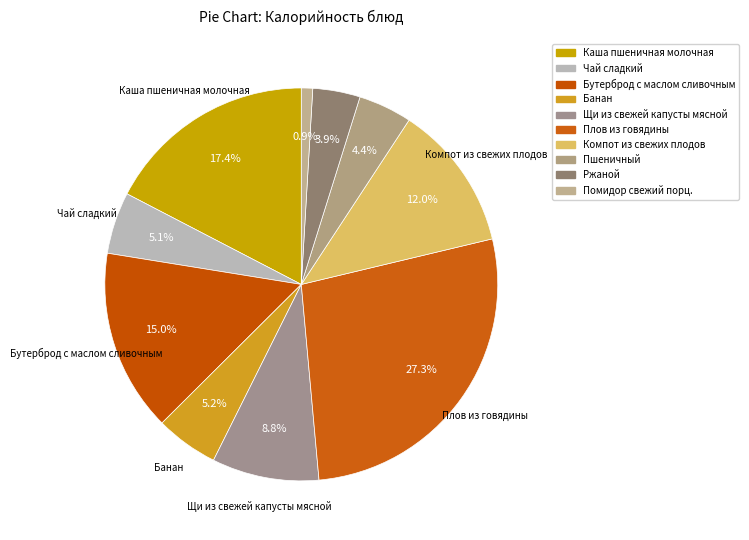

How many segments does this pie chart have?

10